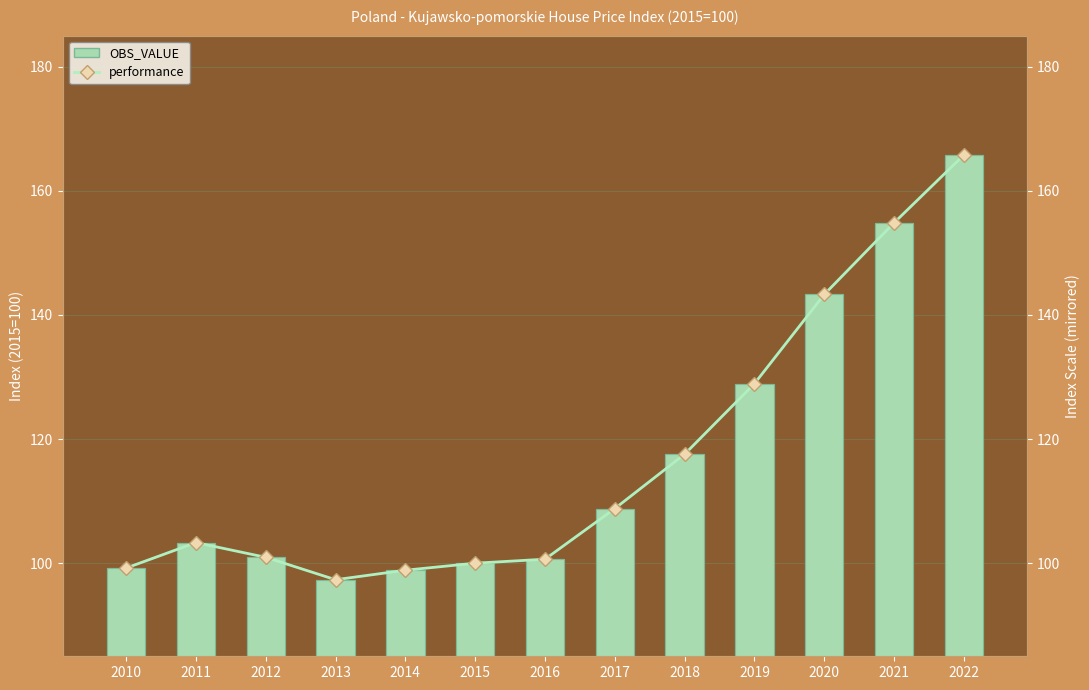

What is the average value of the OBS_VALUE series?

116.9